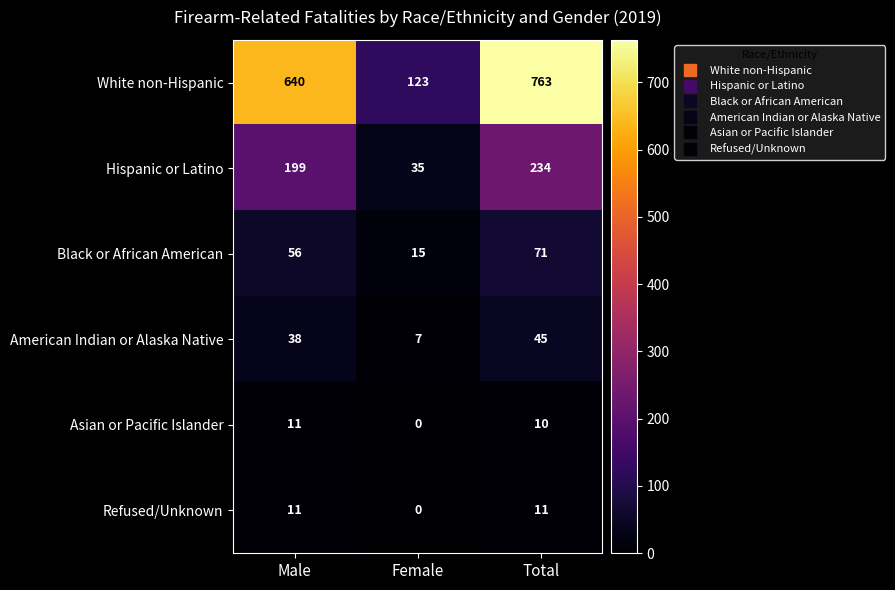

The value of Refused/Unknown at Male is 18. True or false?

False